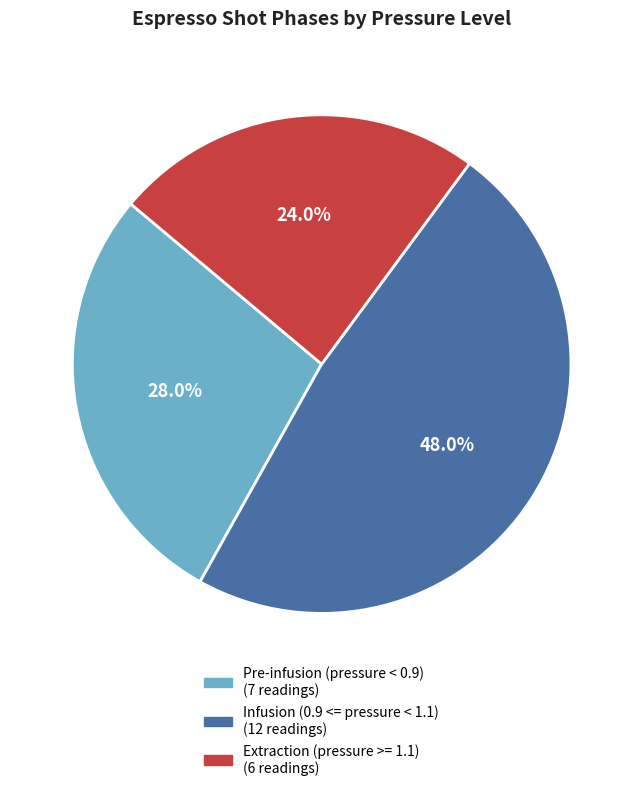

Is there any slice that represents more than half of the pie?

No